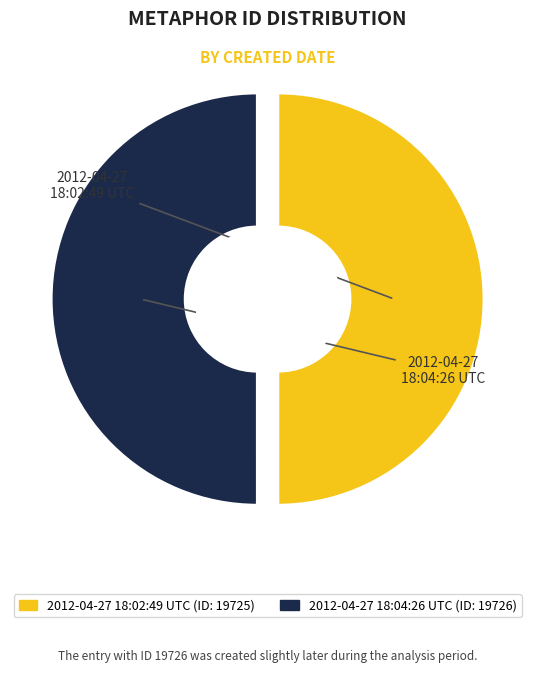

How many segments does this pie chart have?

2